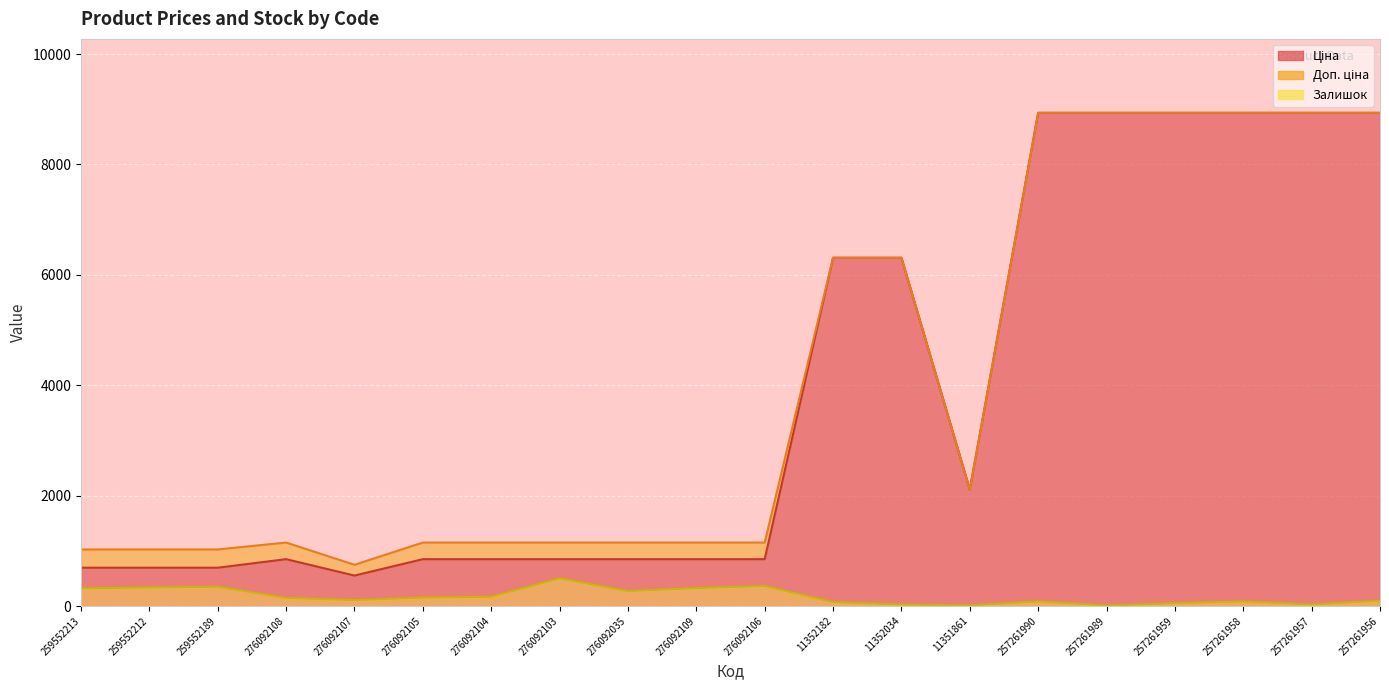

Between 276092035 and 259552189, which is larger?

276092035